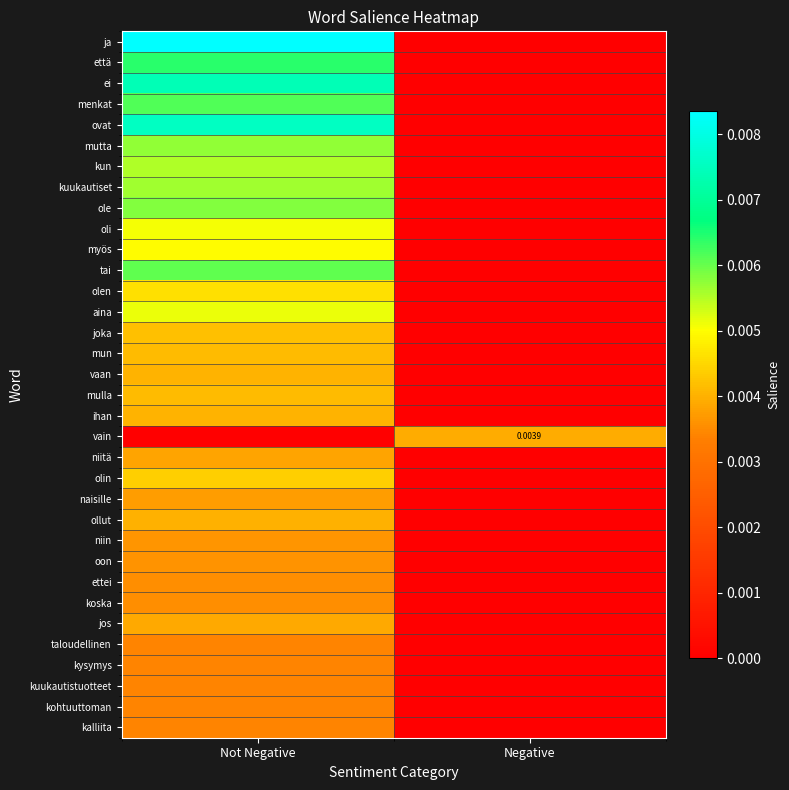

Where is tai nearest to the value 0?

Negative